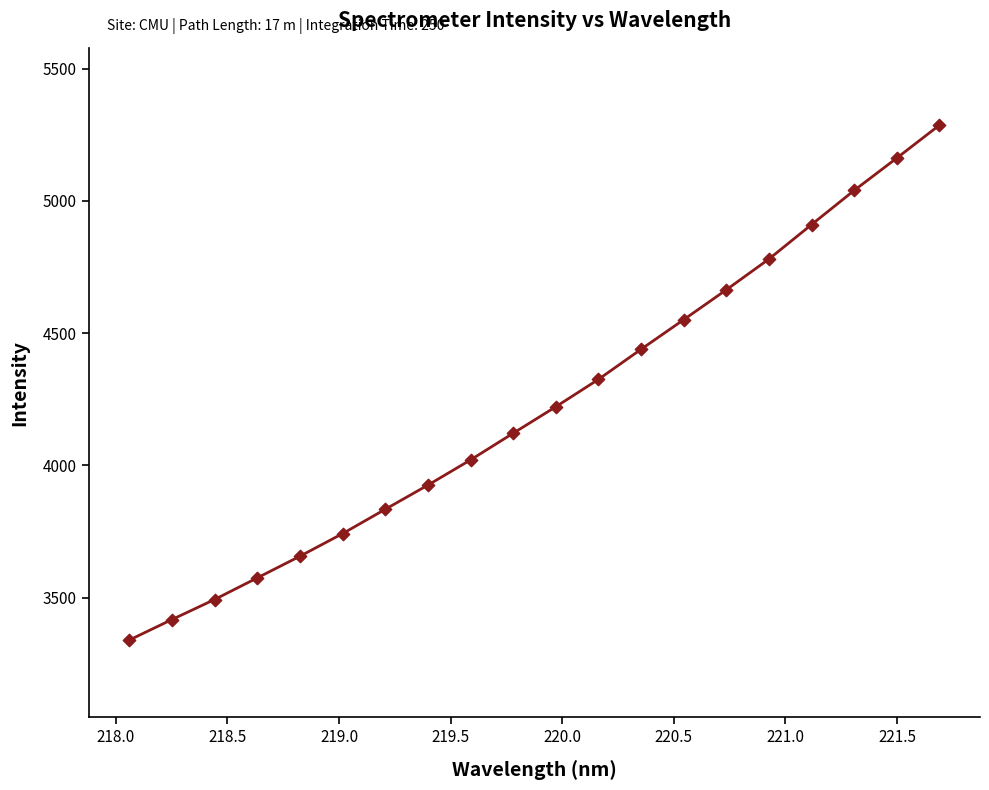

What is the smallest value displayed?

3339.7